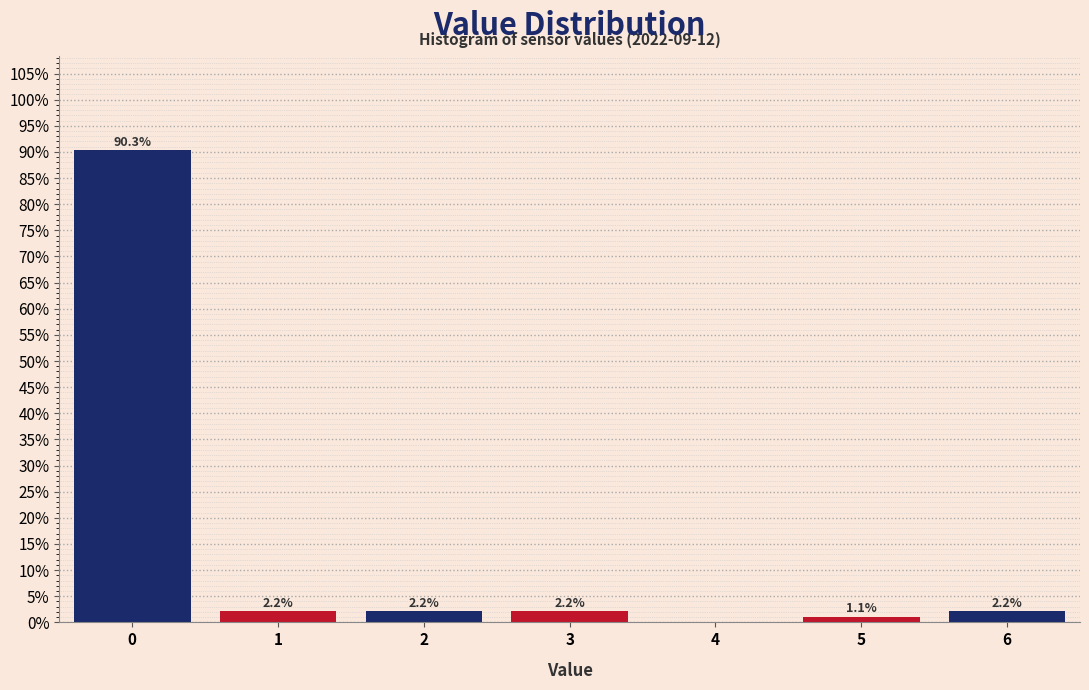

Which range on the x-axis has the tallest bar?

-0.5 to 0.5